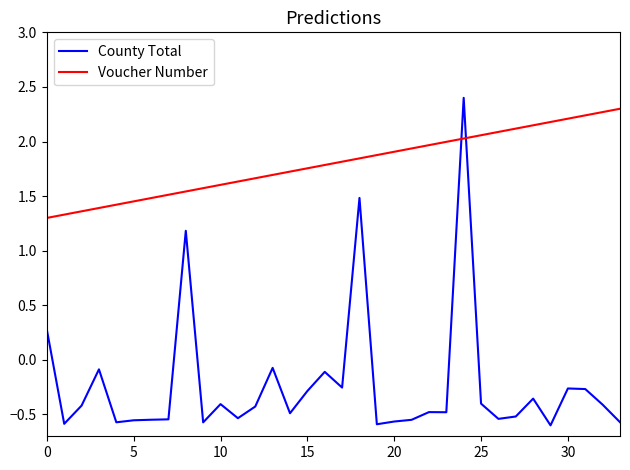

What is the difference between the maximum and minimum values in the Voucher Number series?

1.0